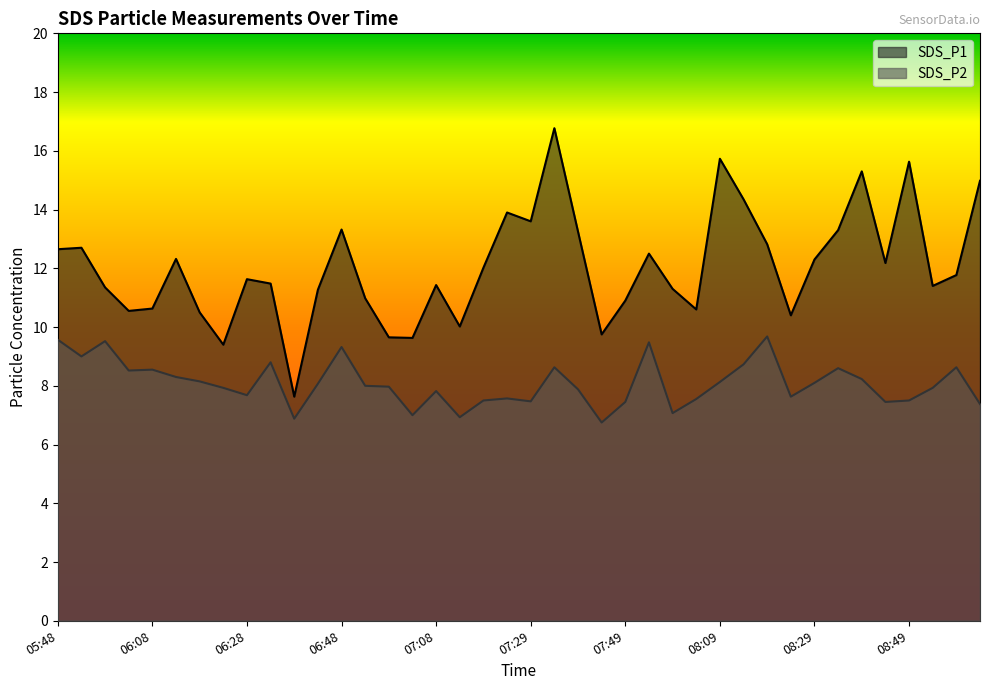

True or false: SDS_P2 and SDS_P1 cross at least once.

False